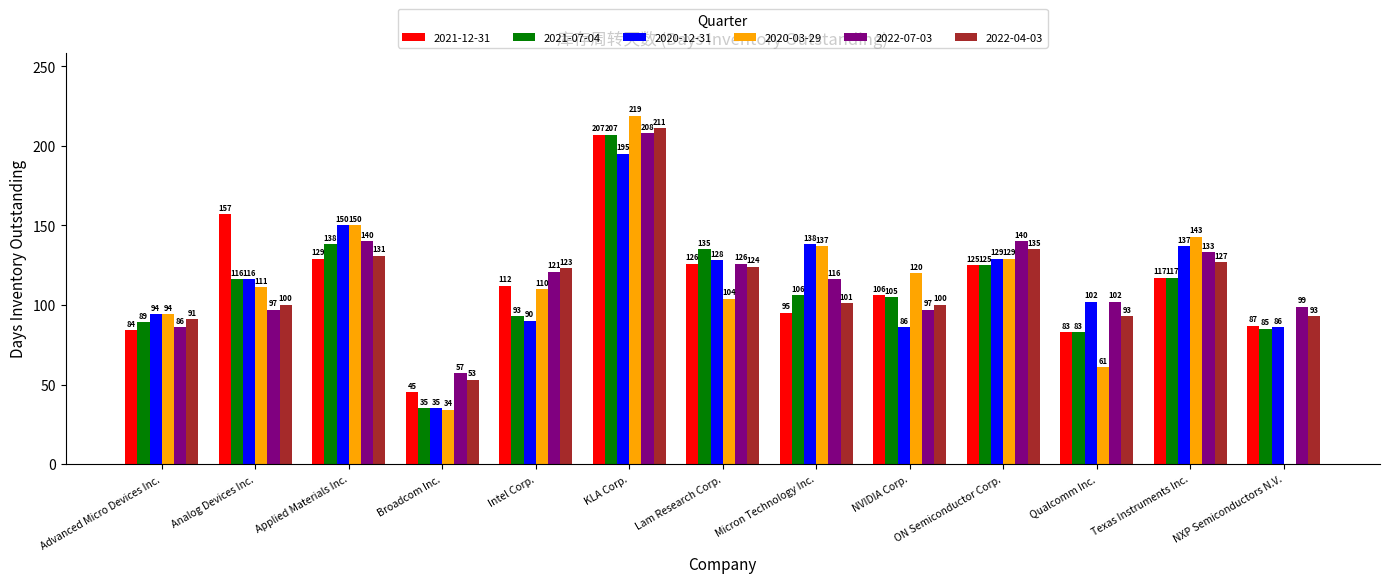

Is it true that 2022-07-03 equals 95 at Broadcom Inc.?

False